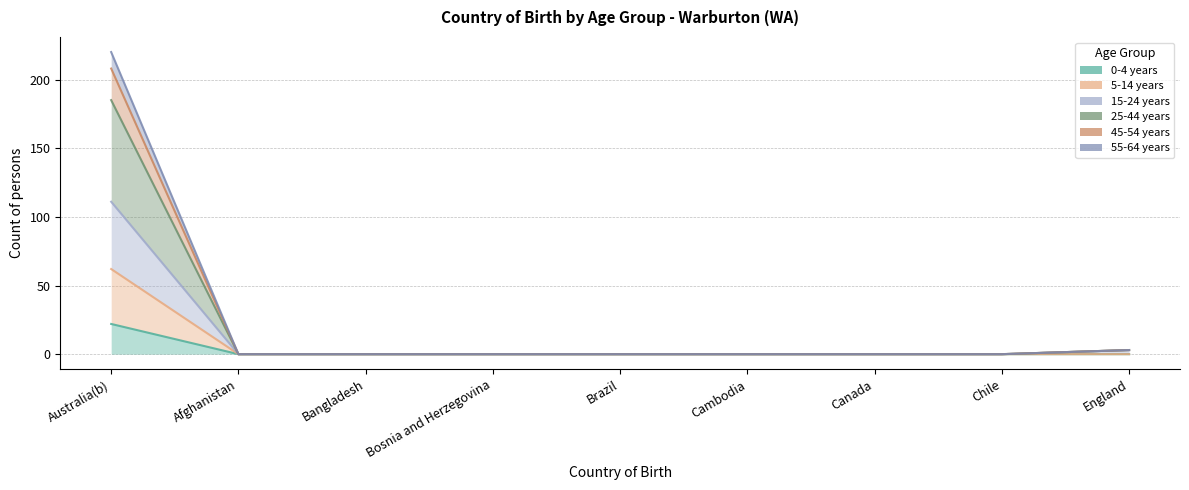

Which series has the largest total across all categories?

25-44 years